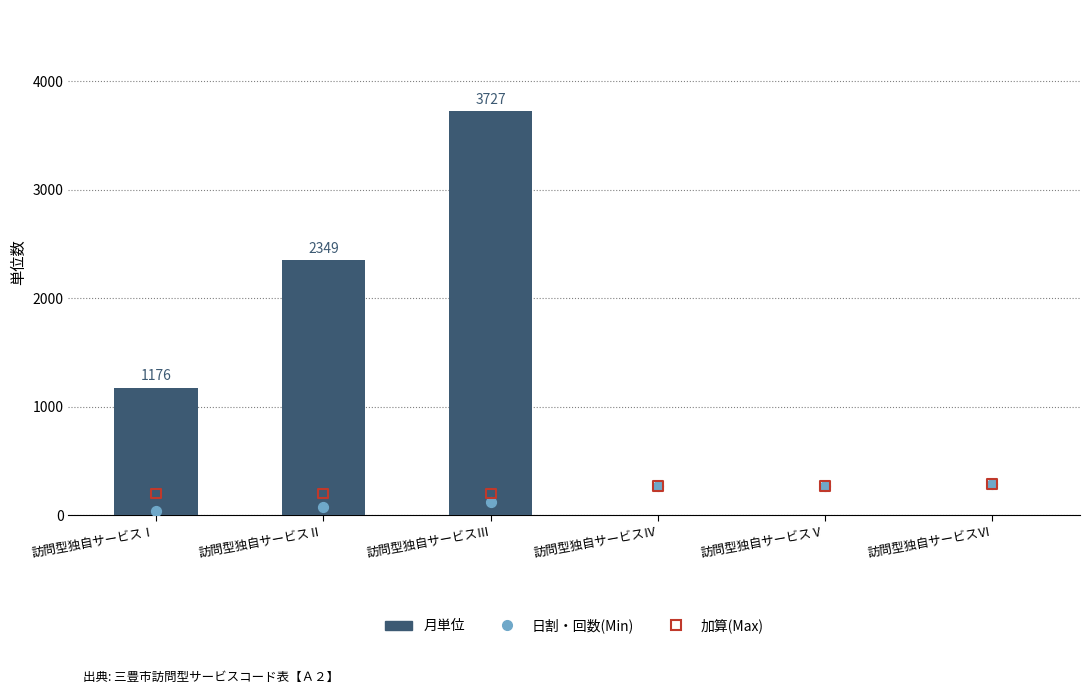

Which series reaches the minimum Y coordinate?

月単位